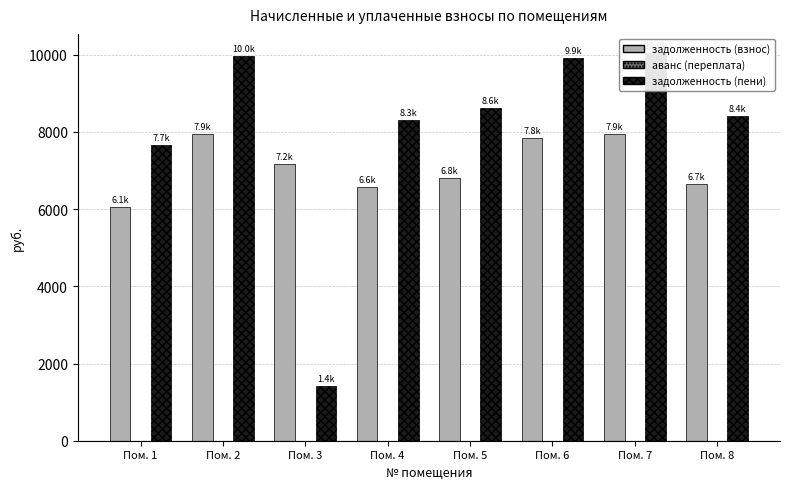

What is the highest value of the задолженность (взнос) series?

7935.1